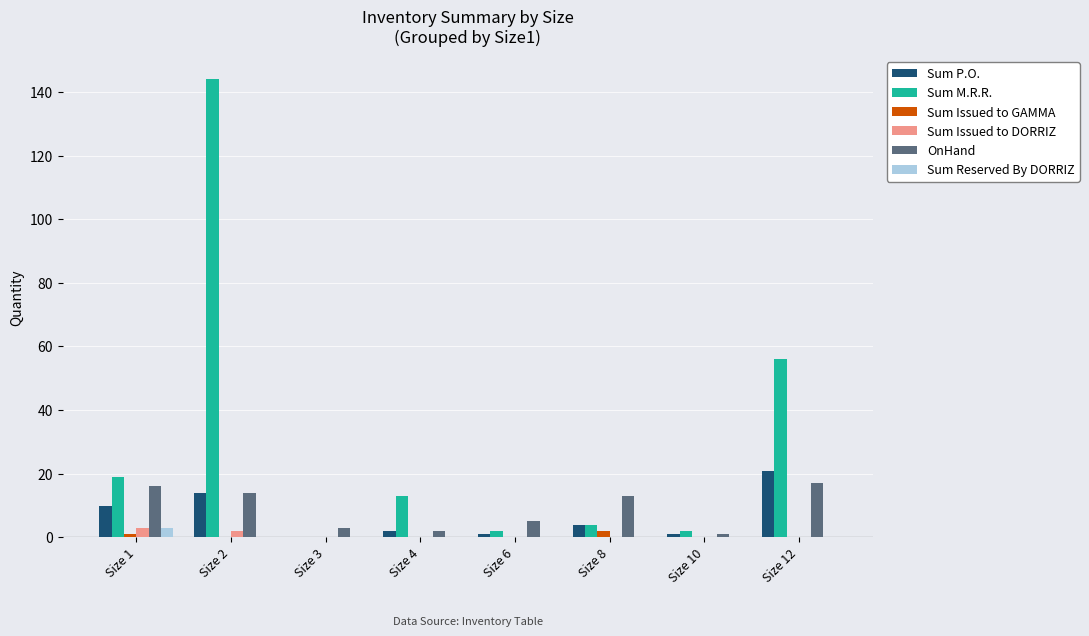

Reading left to right, transcribe all the data shown in this chart.

Sum P.O.: 10	14	0	2	1	4	1	21
Sum M.R.R.: 19	144	0	13	2	4	2	56
Sum Issued to GAMMA: 1	0	0	0	0	2	0	0
Sum Issued to DORRIZ: 3	2	0	0	0	0	0	0
OnHand: 16	14	3	2	5	13	1	17
Sum Reserved By DORRIZ: 3	0	0	0	0	0	0	0